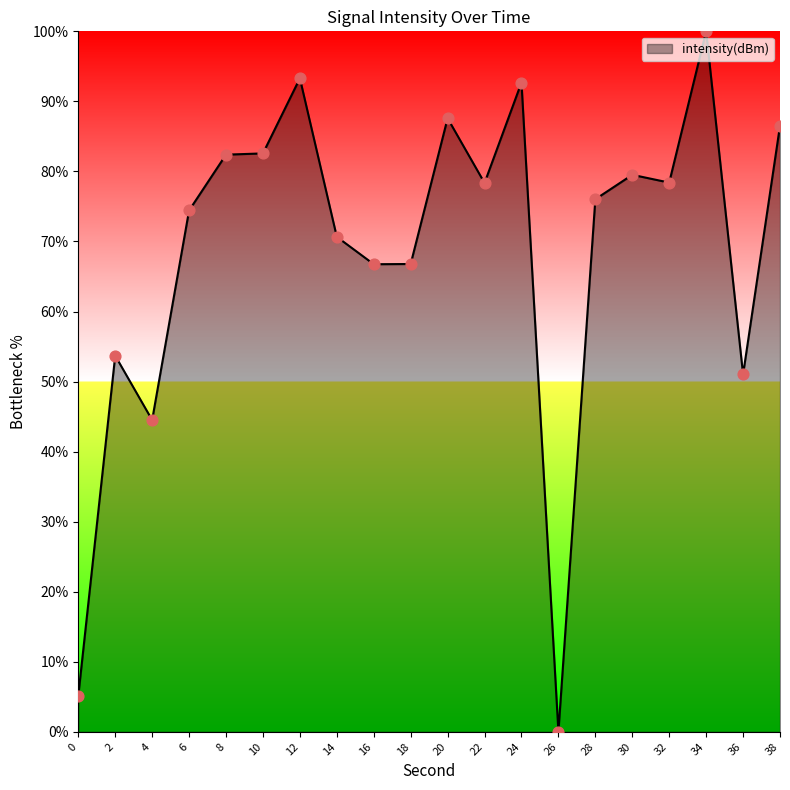

What is the change in value from 10 to 24?

+10.1